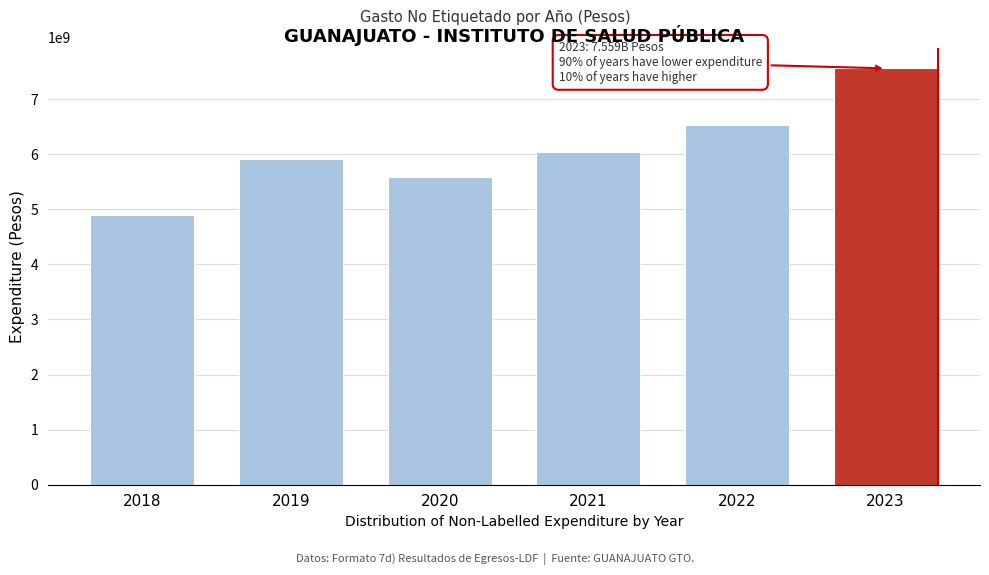

Reading left to right, what are all the values shown in this chart?

2018=4892333986.7	2019=5921623768.3	2020=5585544383.4	2021=6034873147.3	2022=6529662240.0	2023=7559004724.8